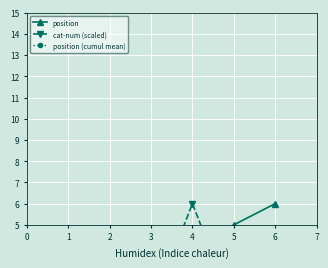

Does the chart display data point markers on the line(s)?

Yes